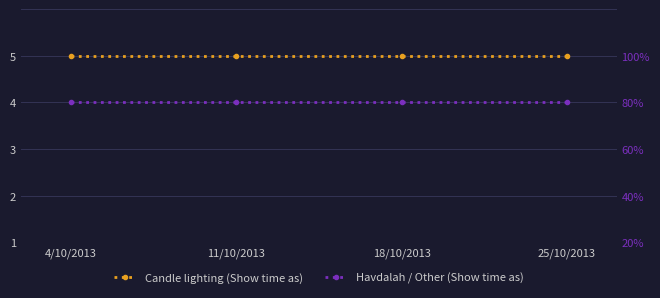

Does the chart display data point markers on the line(s)?

Yes